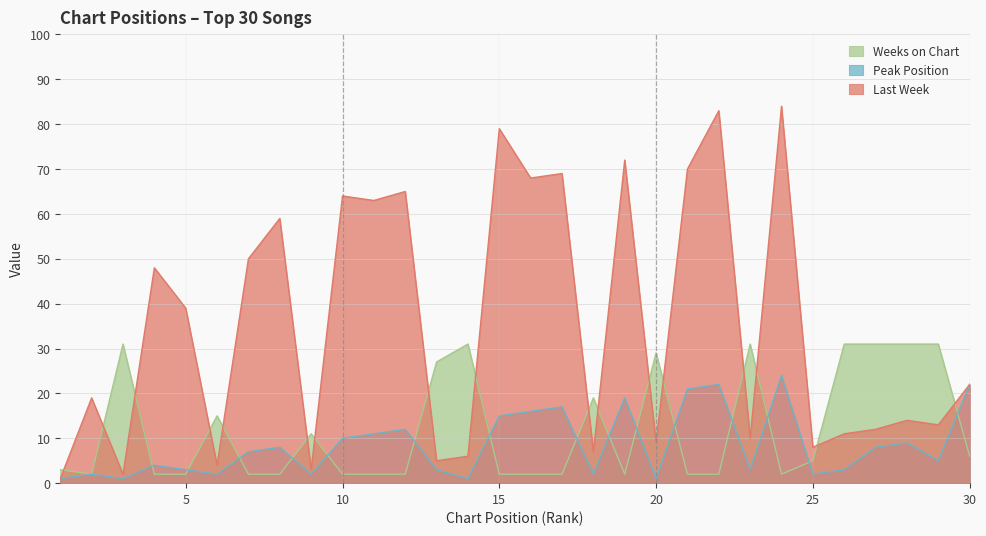

How many lines are shown in the chart?

3